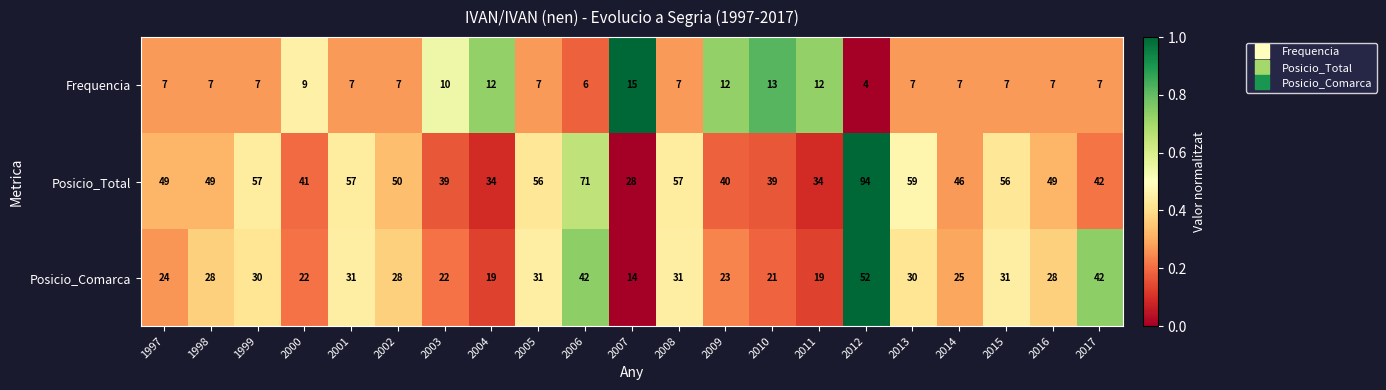

Between 1997 and 2016, which series saw the biggest shift?

Posicio_Comarca